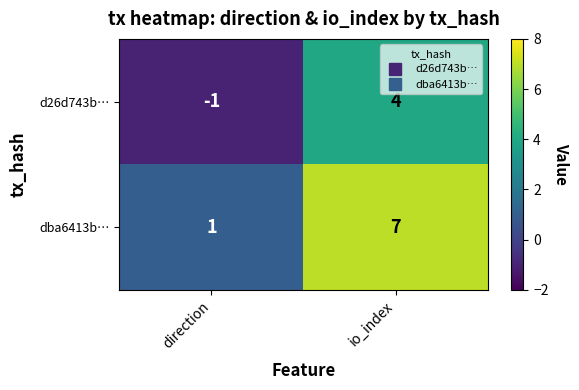

The d26d743b… series shows 2 at io_index. True or false?

False